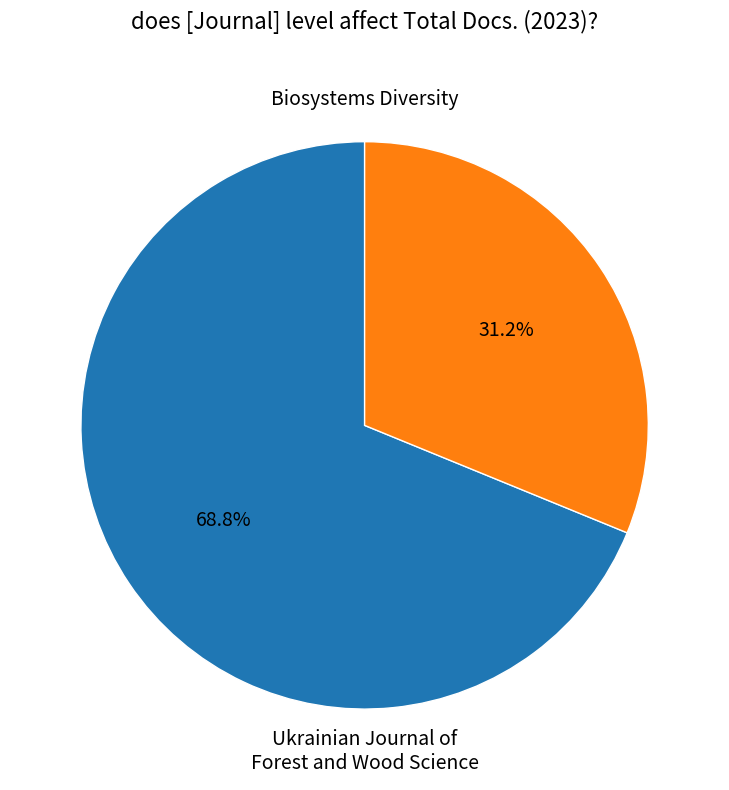

Count the number of slices in the pie.

2